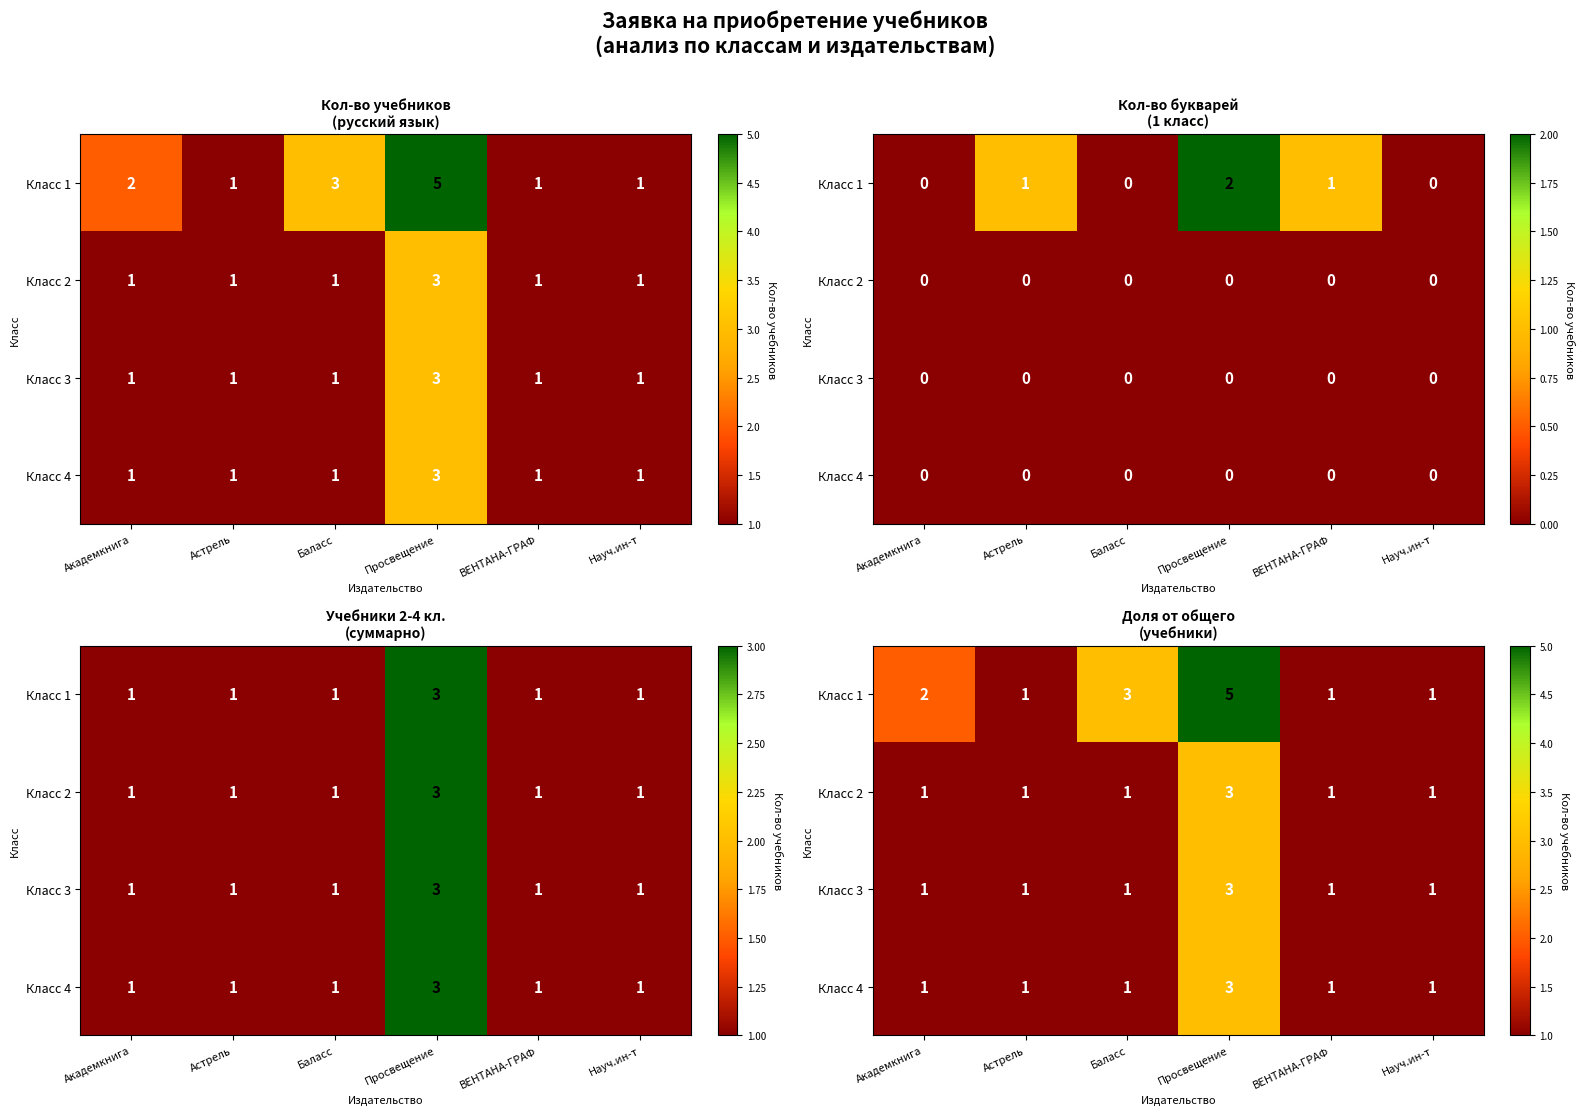

What is the maximum value for Класс 3?

3